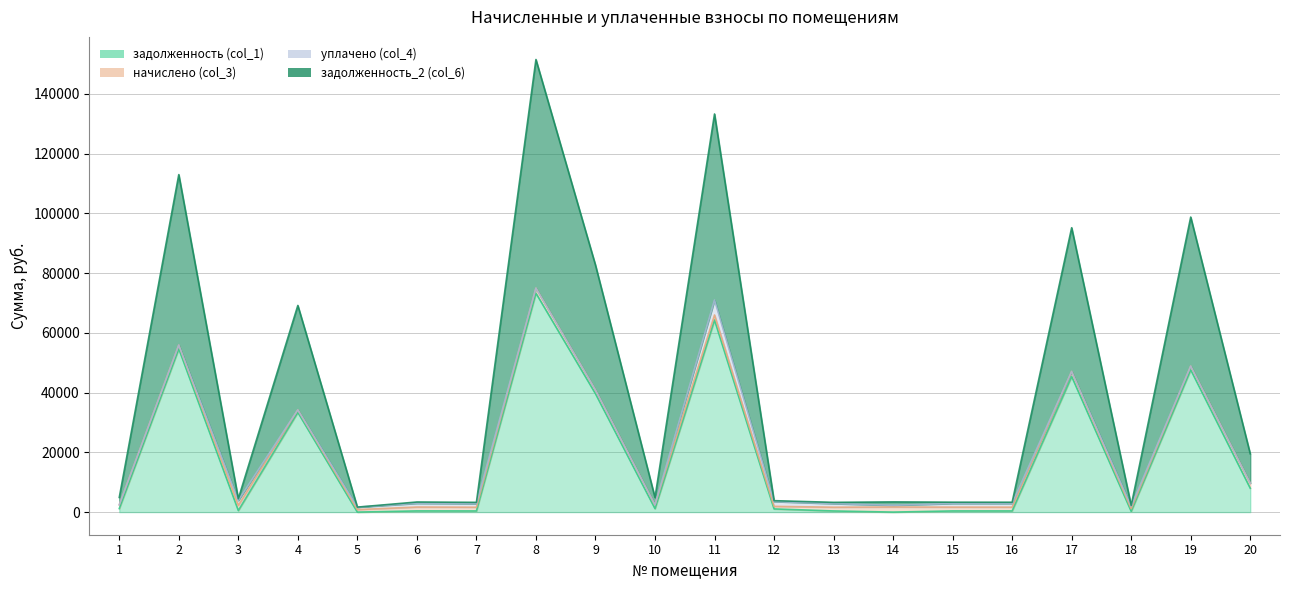

How many interior local peaks does the задолженность (col_1) series have?

8